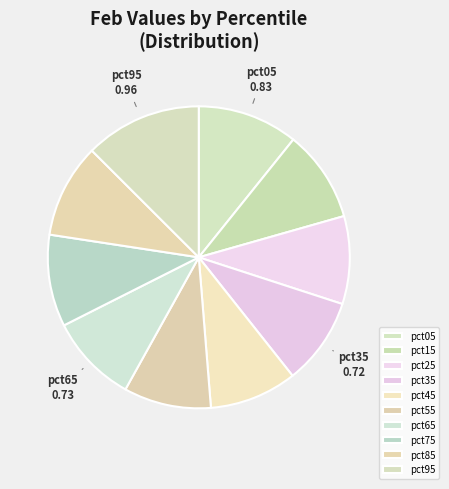

To the nearest percent, what percentage of the pie is pct15?

10%